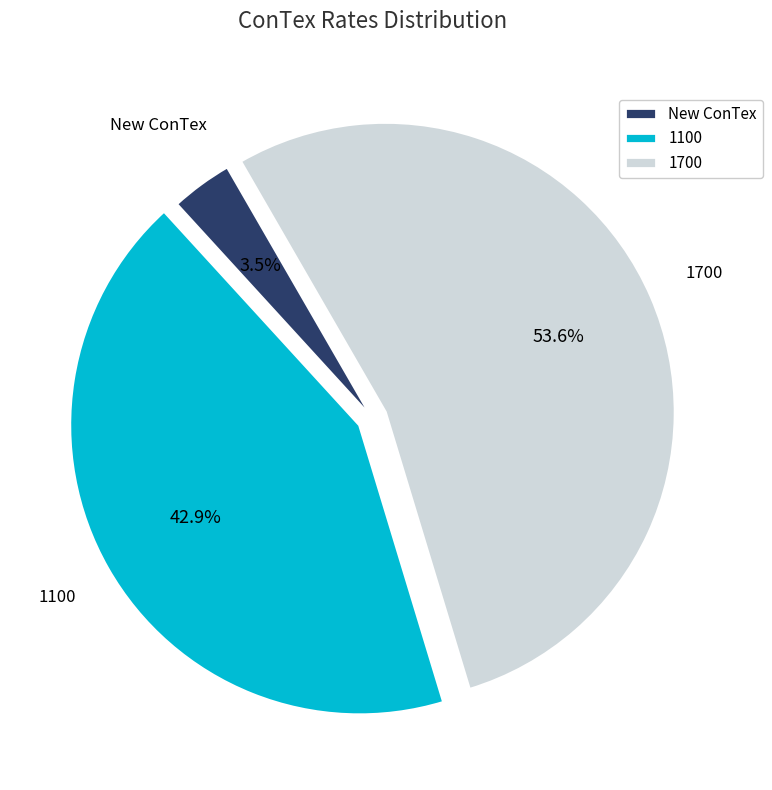

Rank the categories by value from lowest to highest.

New ConTex, 1100, 1700